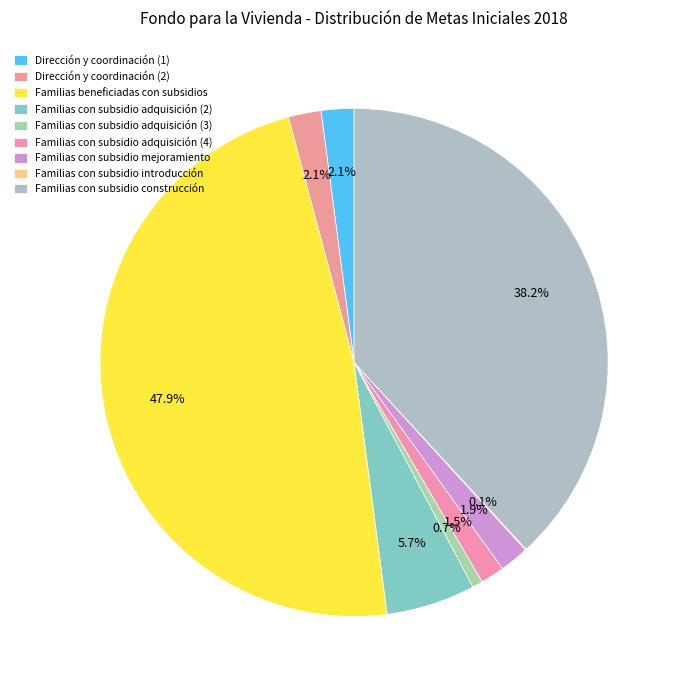

True or false: Familias con subsidio adquisición (2) accounts for 6% of the total.

True